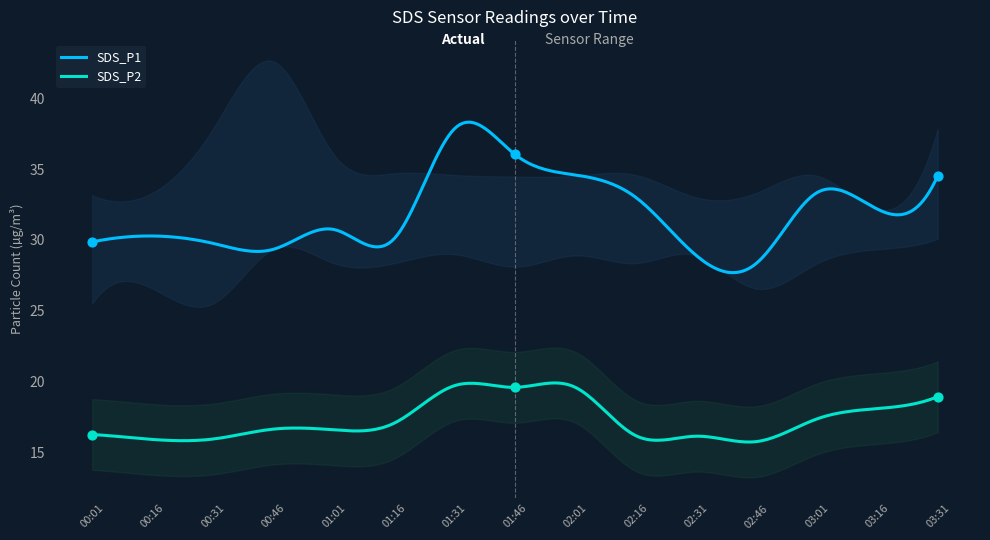

Is the value of SDS_P1 at 01:31 greater than the value of SDS_P2 at 03:16?

Yes